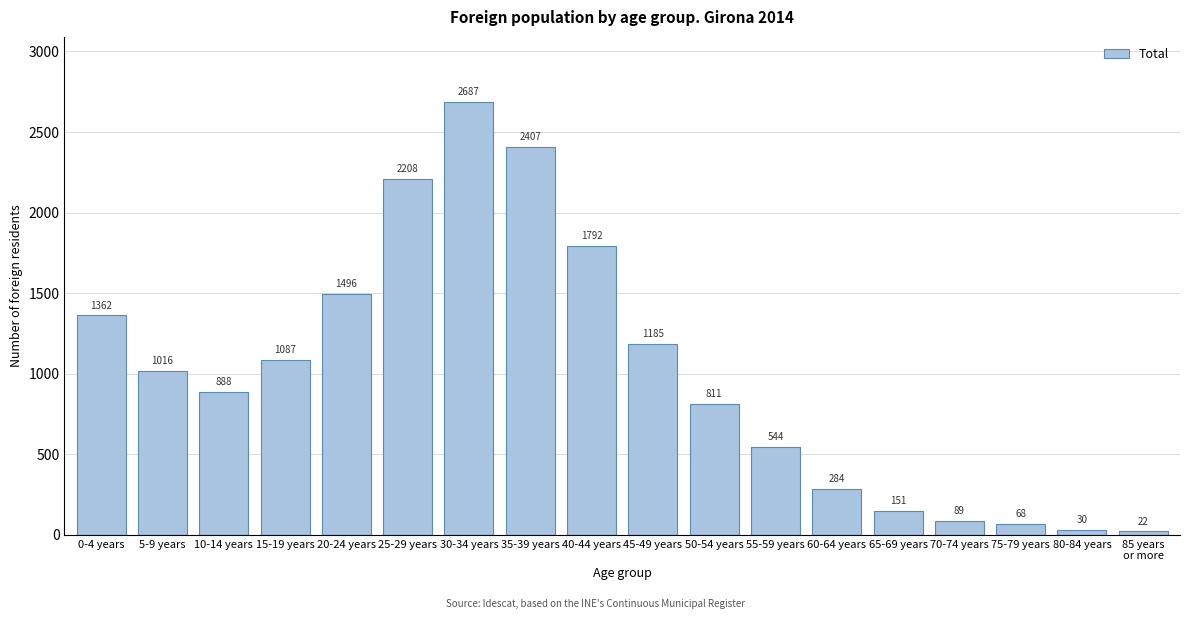

Reading right to left, list all the values displayed in this chart.

22	30	68	89	151	284	544	811	1185	1792	2407	2687	2208	1496	1087	888	1016	1362